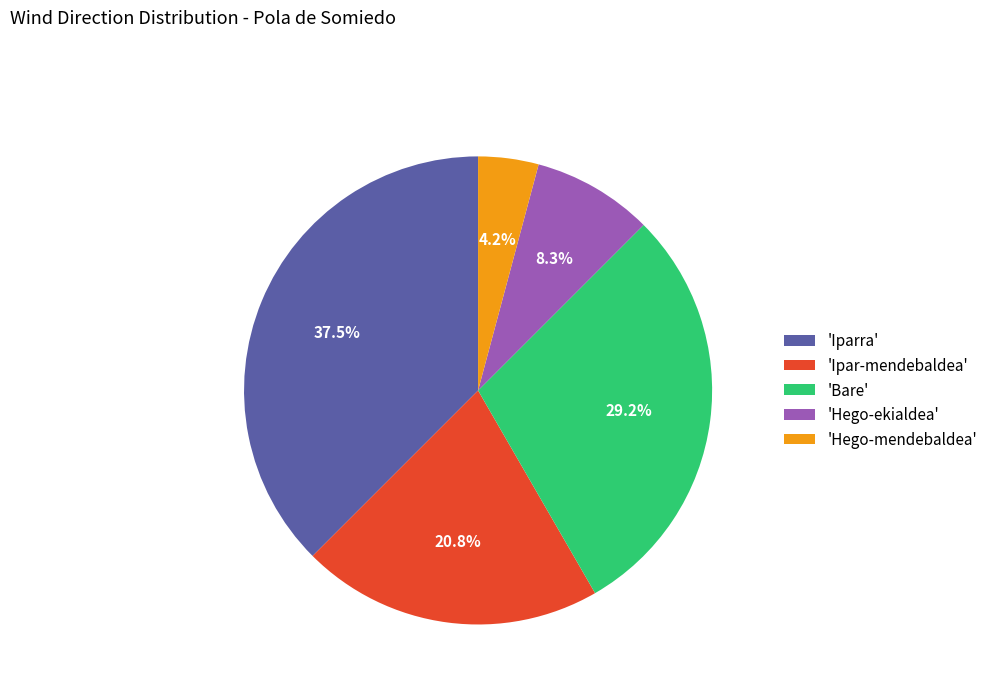

How many segments does this pie chart have?

5